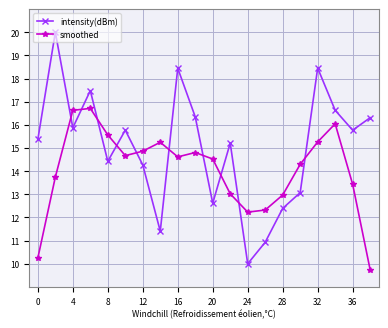

Which series has the widest spread of values?

intensity(dBm)